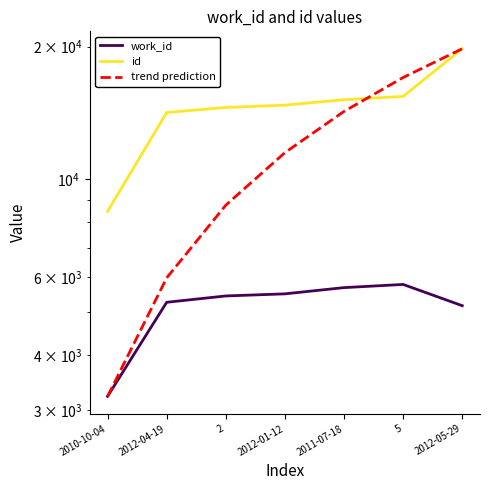

Reading left to right, what are all the values shown in this chart?

work_id: 2010-10-04=3224.0	2012-04-19=5268.0	2=5445.0	2012-01-12=5505.0	2011-07-18=5687.0	5=5782.0	2012-05-29=5175.0
id: 2010-10-04=8468.0	2012-04-19=14183.0	2=14561.0	2012-01-12=14739.0	2011-07-18=15163.0	5=15428.0	2012-05-29=19786.0
trend prediction: 2010-10-04=3224.0	2012-04-19=5984.3	2=8744.7	2012-01-12=11505.0	2011-07-18=14265.3	5=17025.7	2012-05-29=19786.0